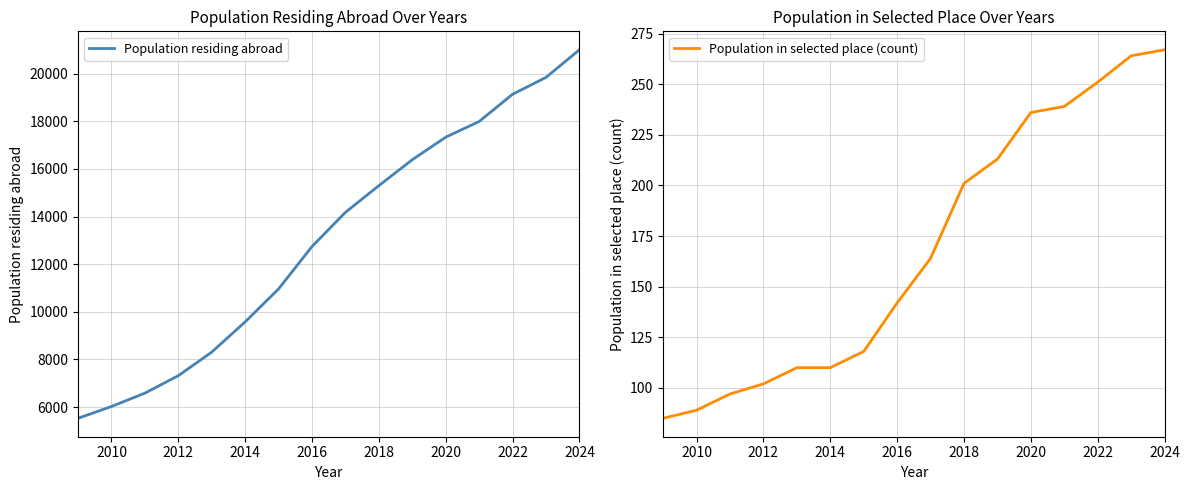

What is the lowest value of the Population residing abroad series?

5532